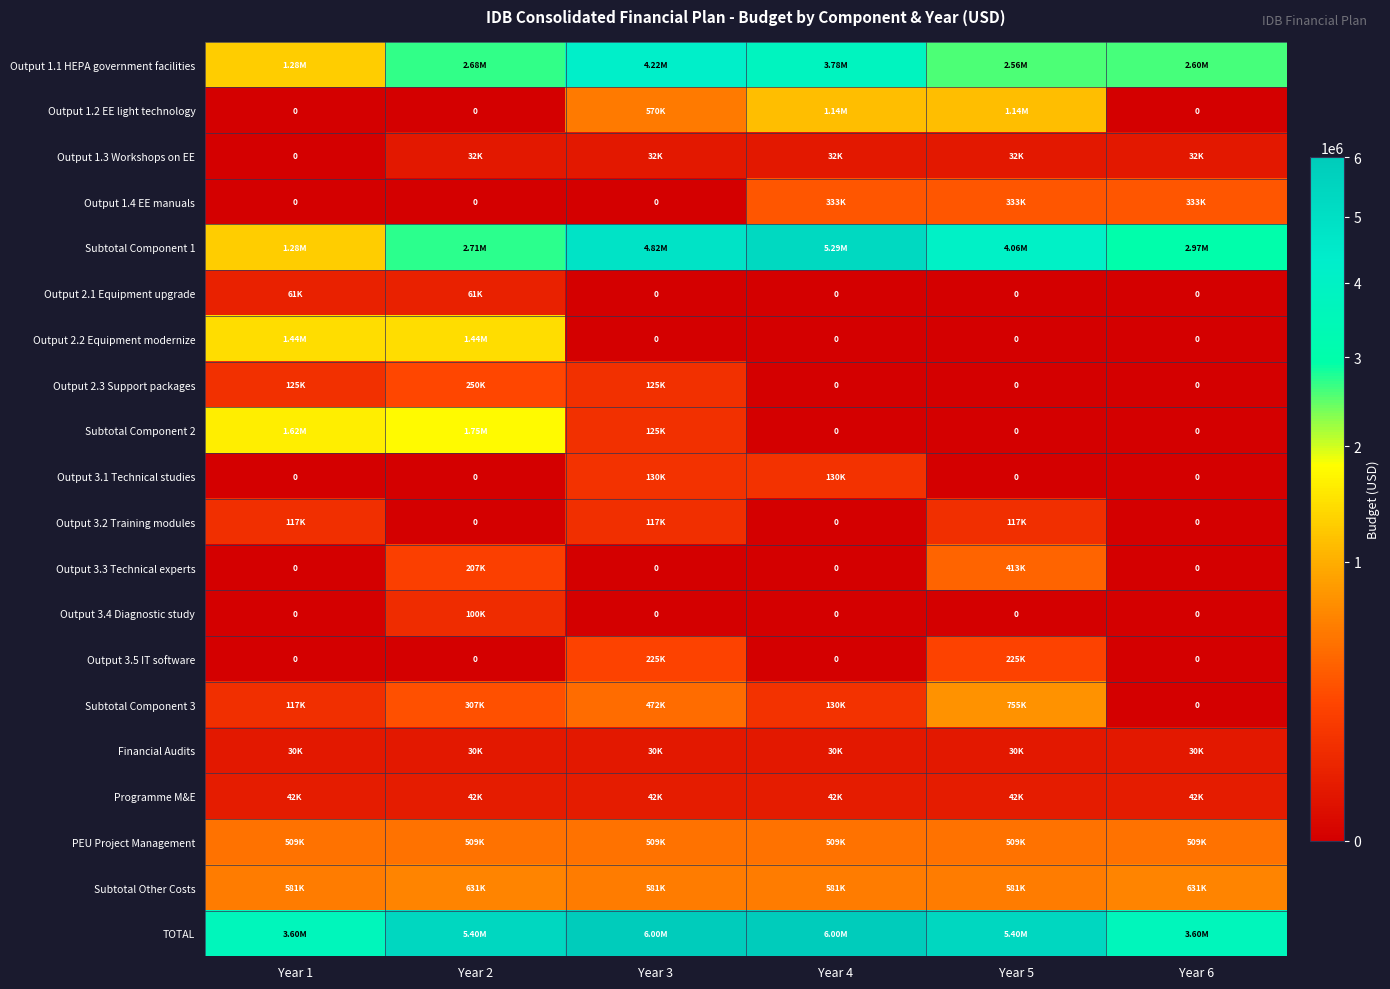

What is the difference between the Output 1.2 EE light technology values at Year 6 and Year 4?

1140000.0